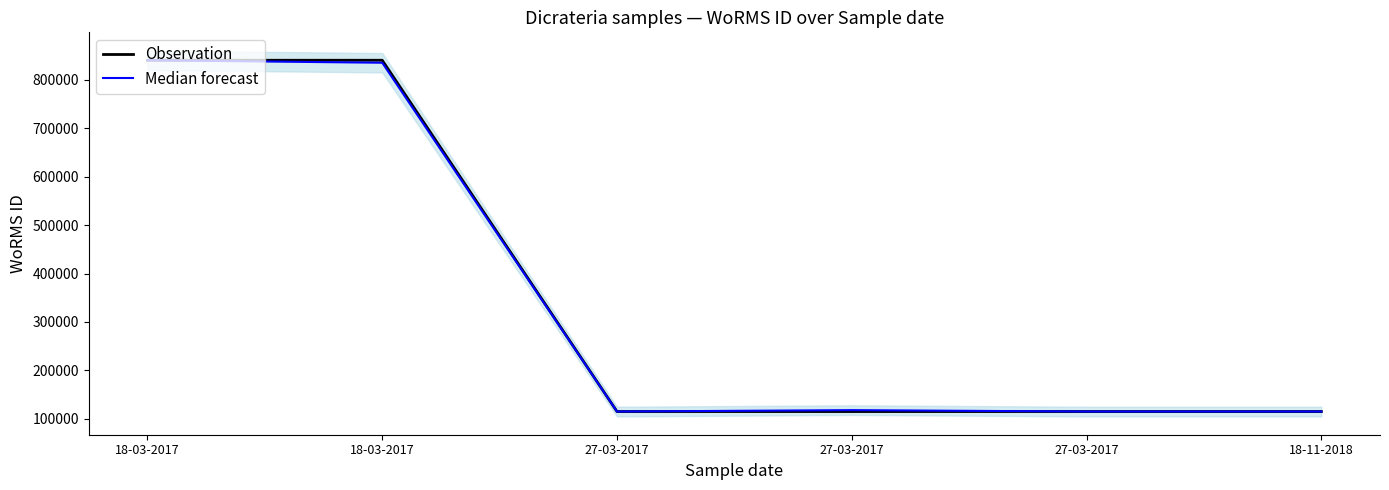

What is the maximum value shown in the chart?

840109